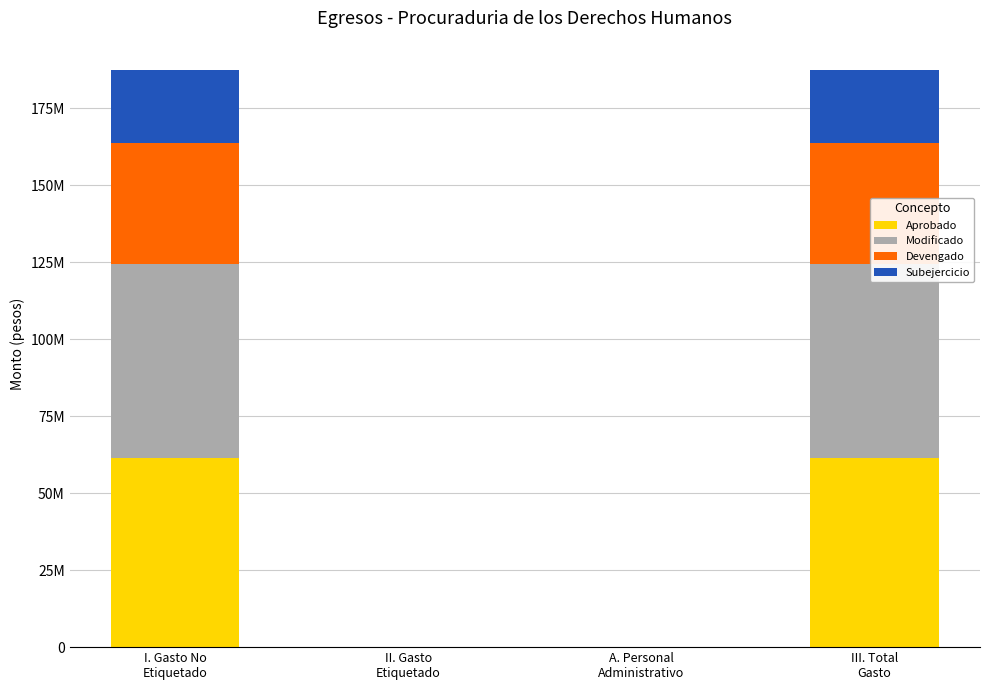

How many data points in Aprobado are less than 61497500?

2